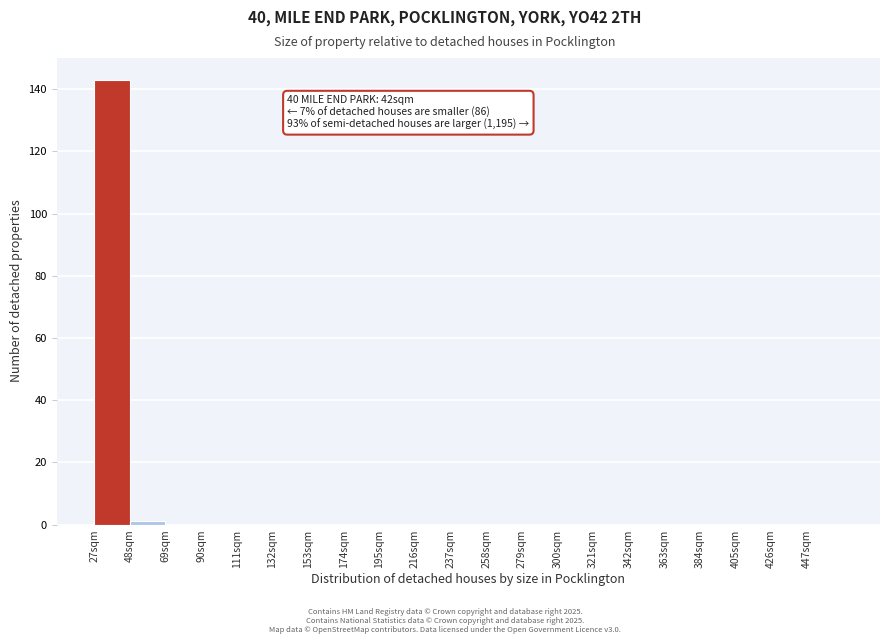

Which range on the x-axis has the tallest bar?

27 to 48